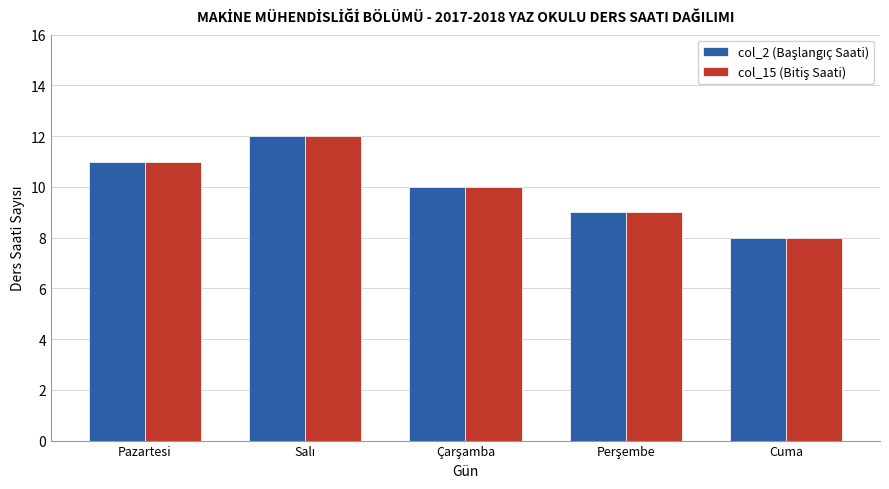

What is the total value across all series at Pazartesi?

22